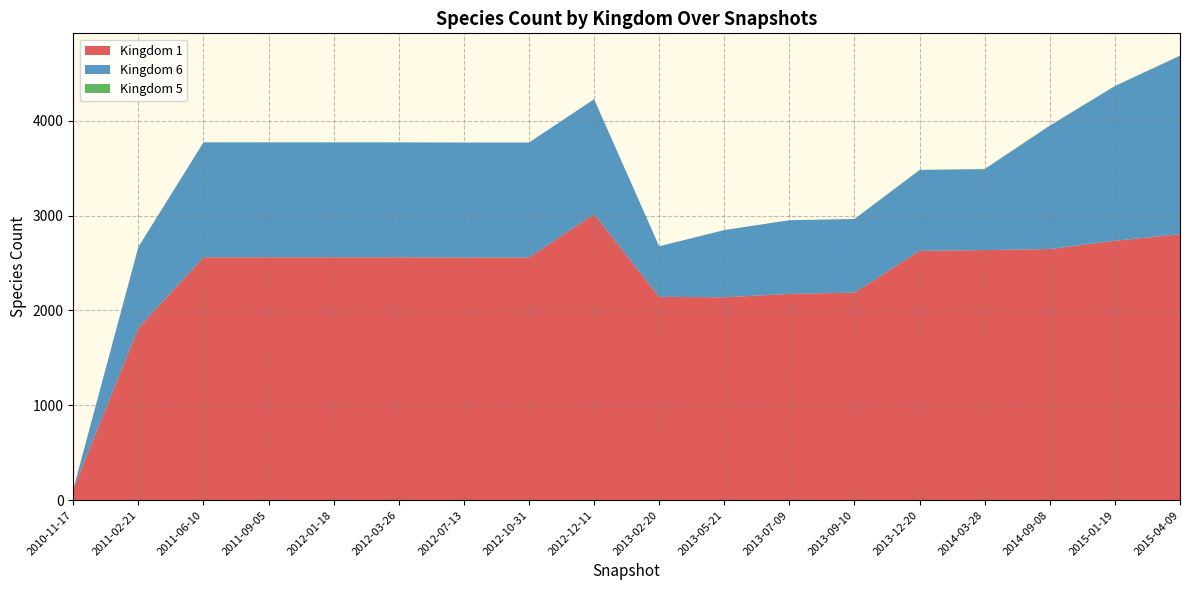

Is it true that Kingdom 6 equals 1138 at 11?

False